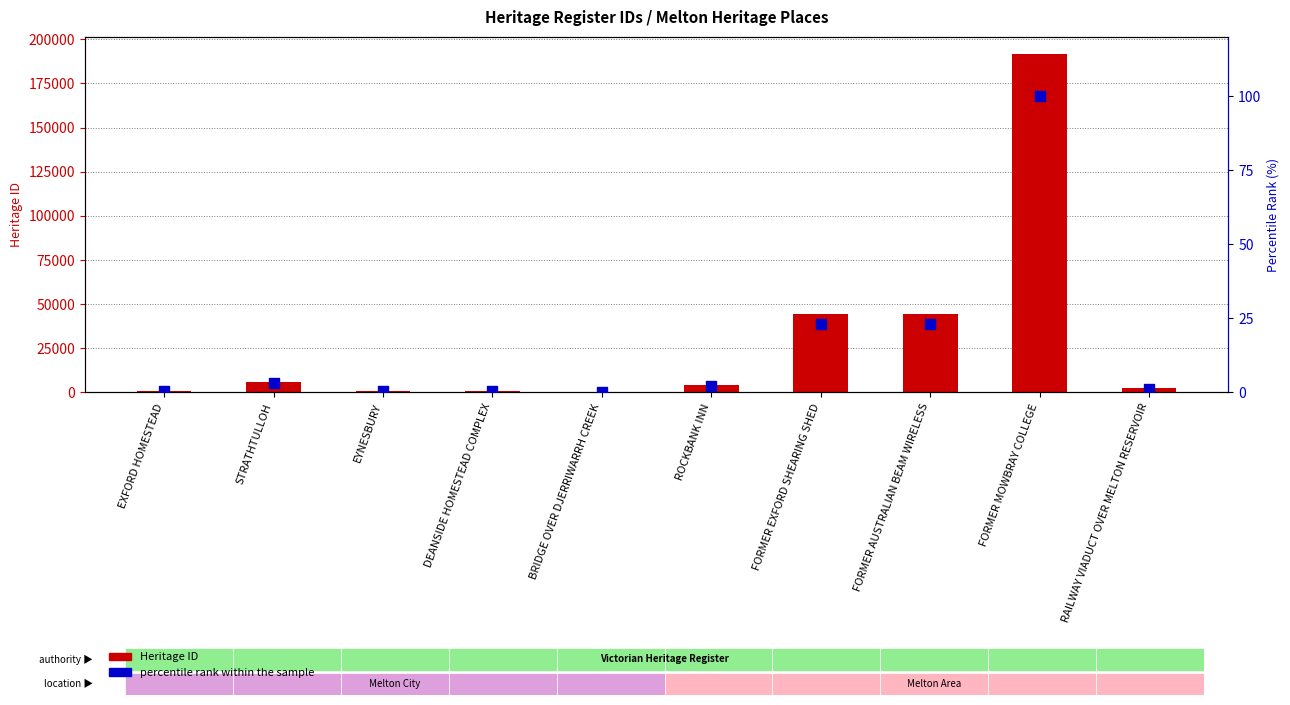

At which category is the sum across all series the highest?

FORMER MOWBRAY COLLEGE